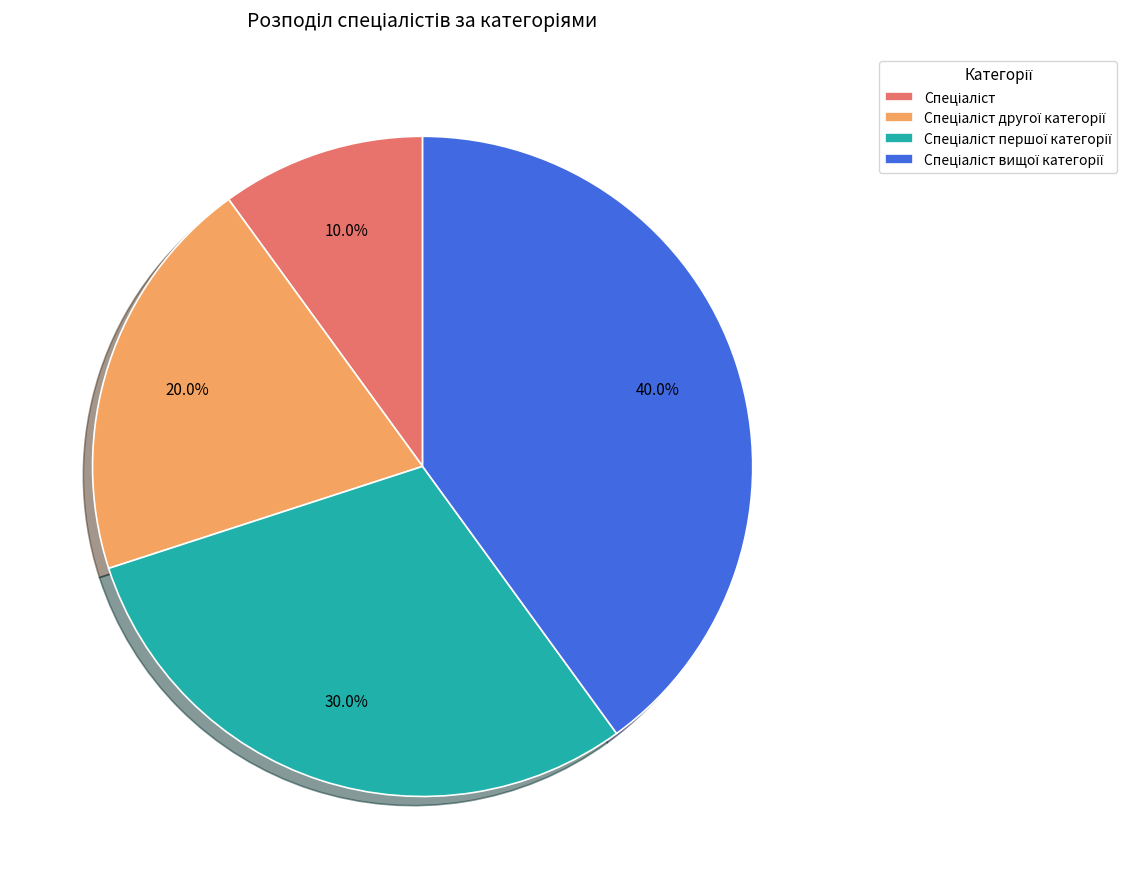

Does any single category account for the majority?

No